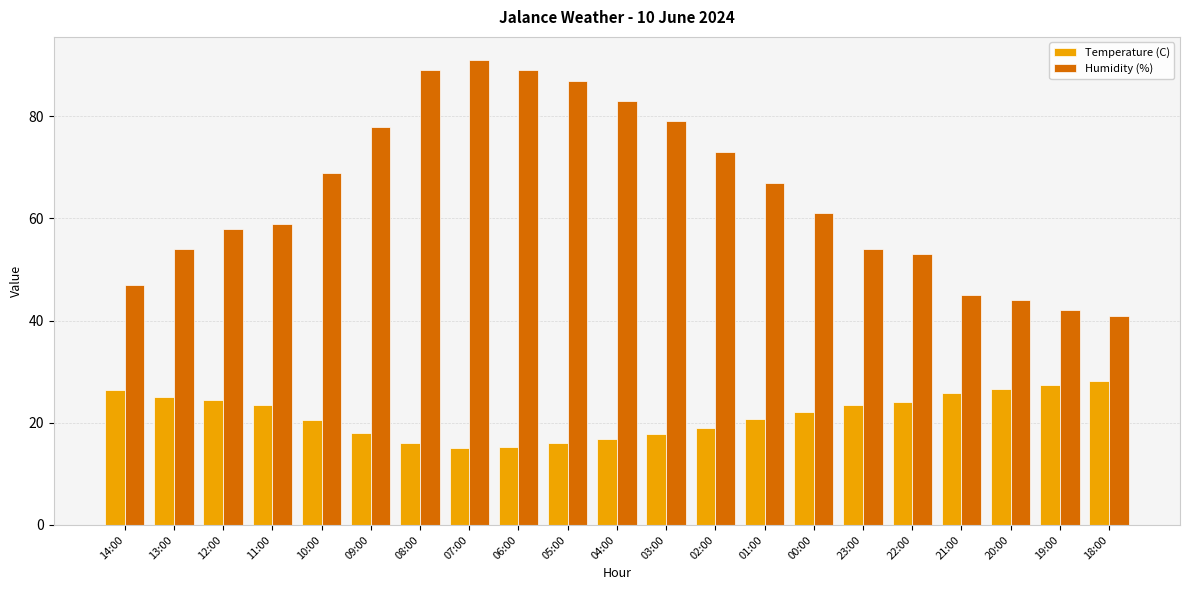

At which category does the chart reach its peak across all series?

07:00